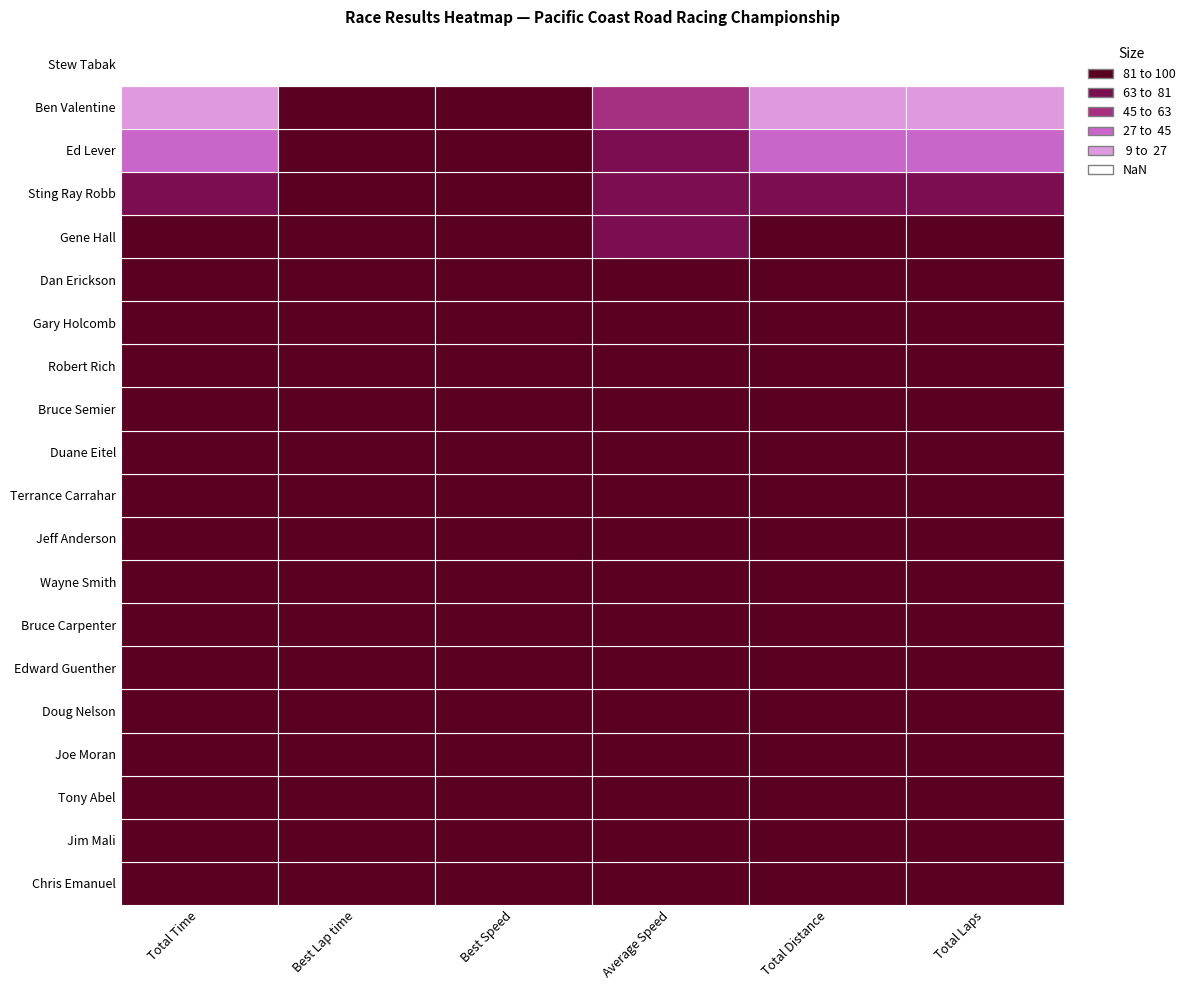

Between Total Time and Total Laps, which series saw the biggest shift?

Gary Holcomb